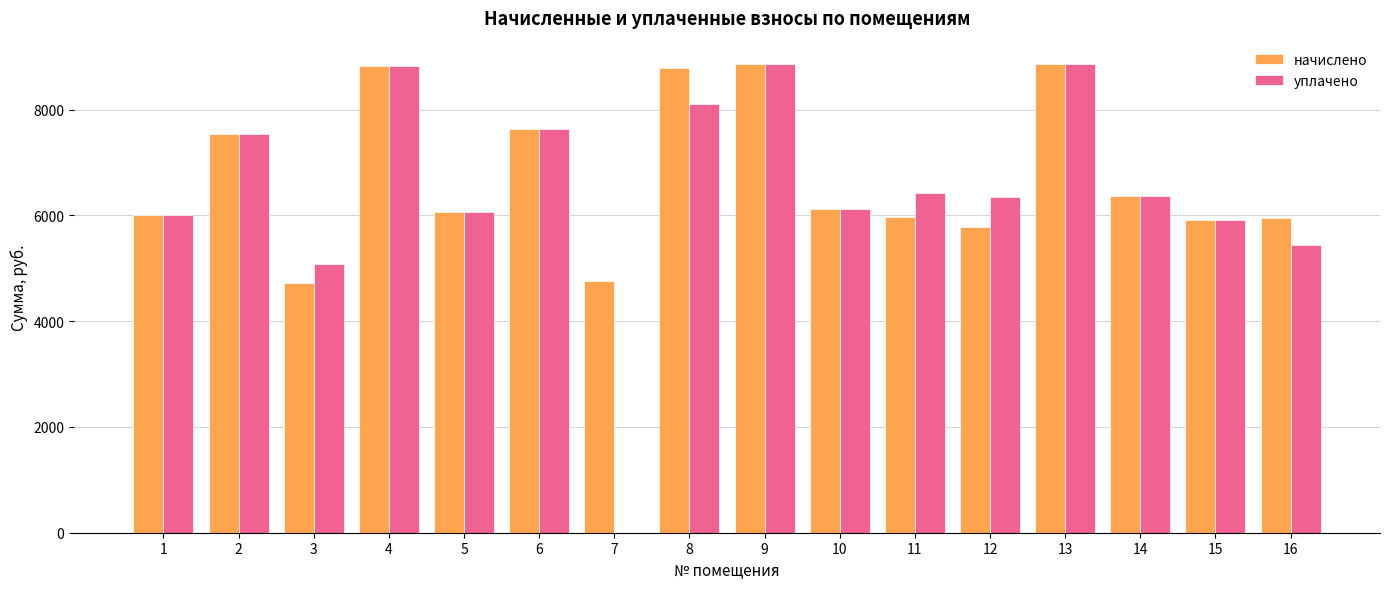

Is the value of начислено at 3 greater than the value of уплачено at 2?

No